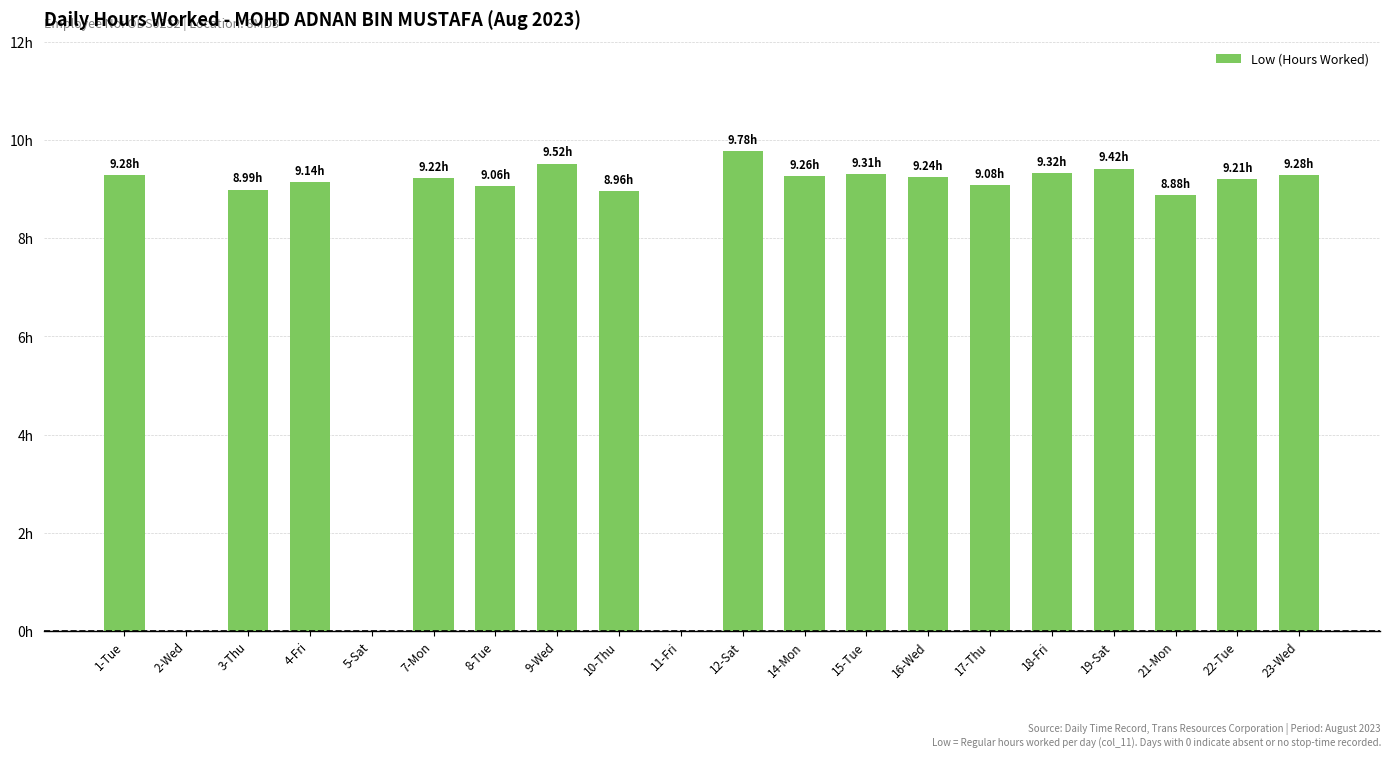

Rank the categories by value from highest to lowest.

12-Sat, 9-Wed, 19-Sat, 18-Fri, 15-Tue, 1-Tue, 23-Wed, 14-Mon, 16-Wed, 7-Mon, 22-Tue, 4-Fri, 17-Thu, 8-Tue, 3-Thu, 10-Thu, 21-Mon, 2-Wed, 5-Sat, 11-Fri